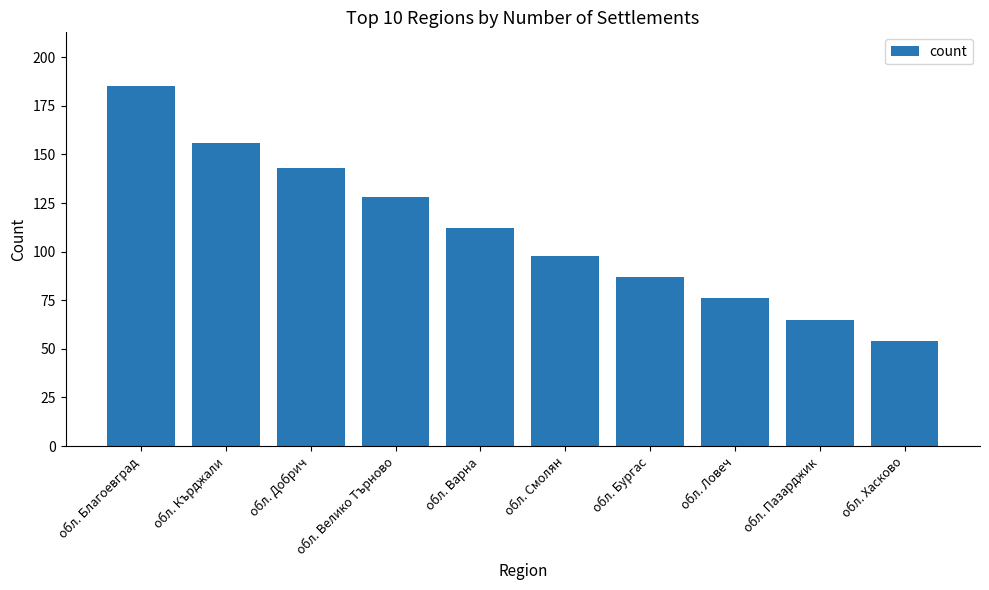

Count the number of data series in this chart.

1